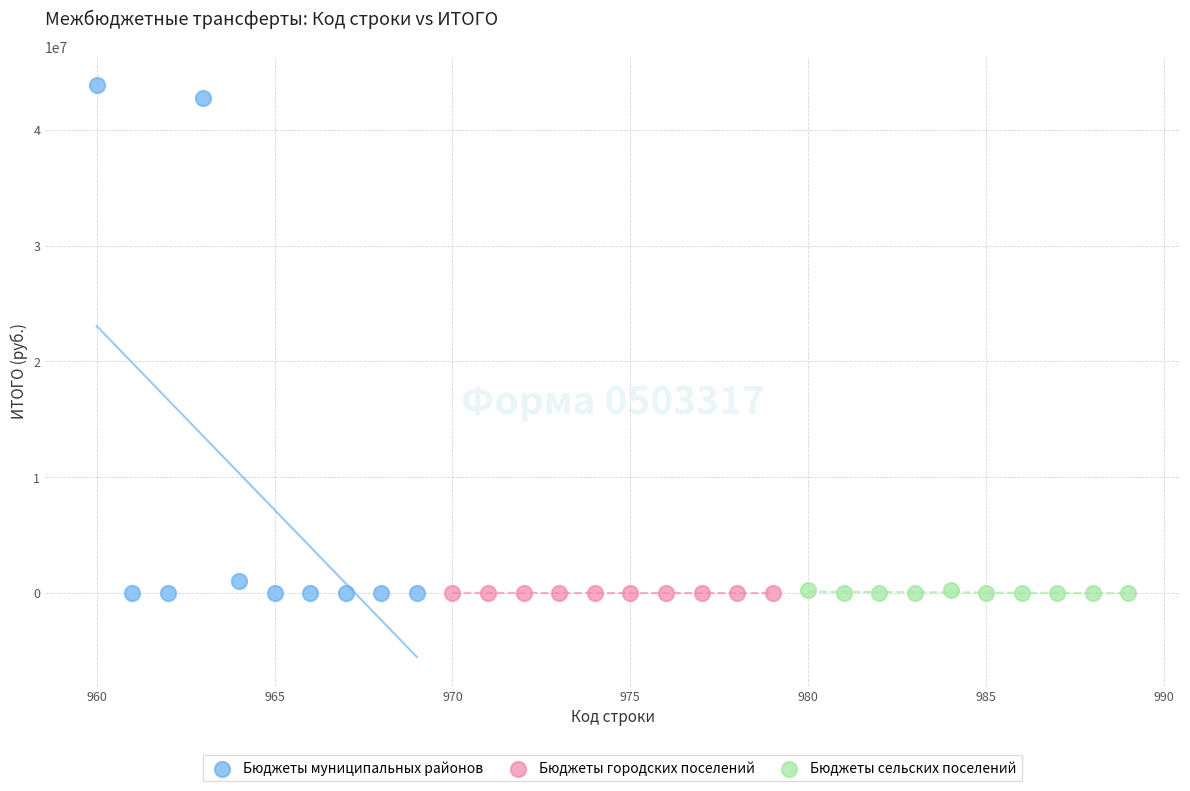

Which series contains the highest Y value?

Бюджеты муниципальных районов